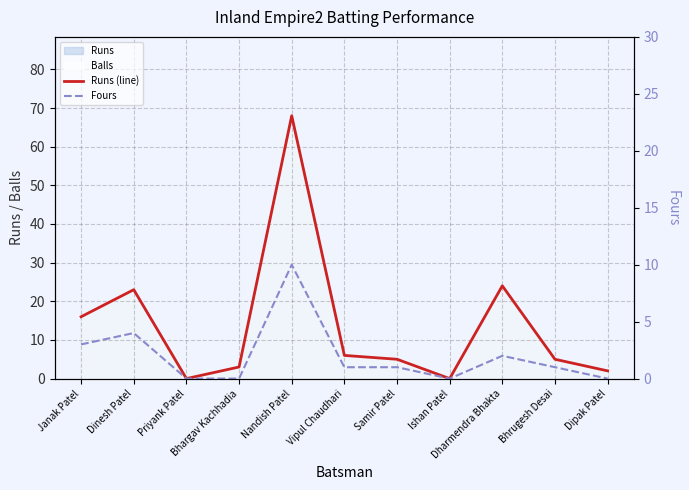

What position from the right is Ishan Patel?

4